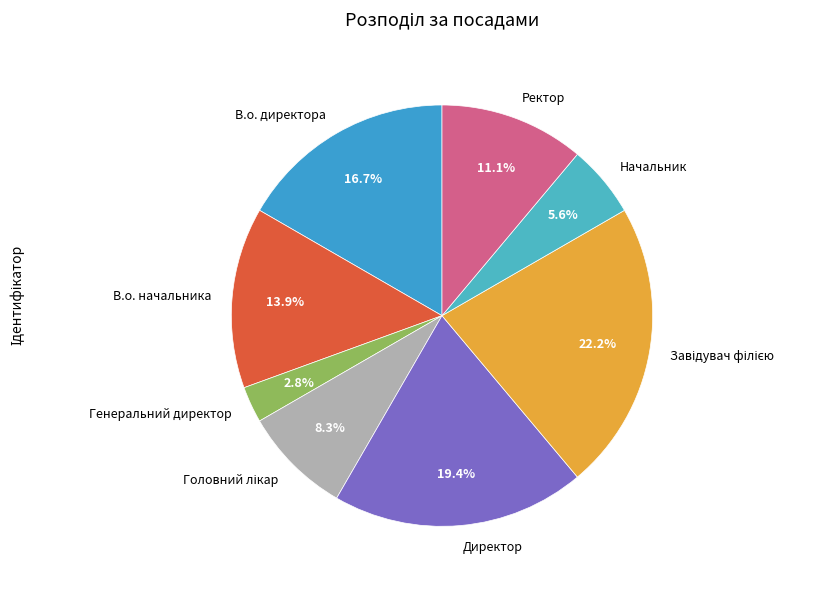

Which slice is the smallest?

Генеральний директор